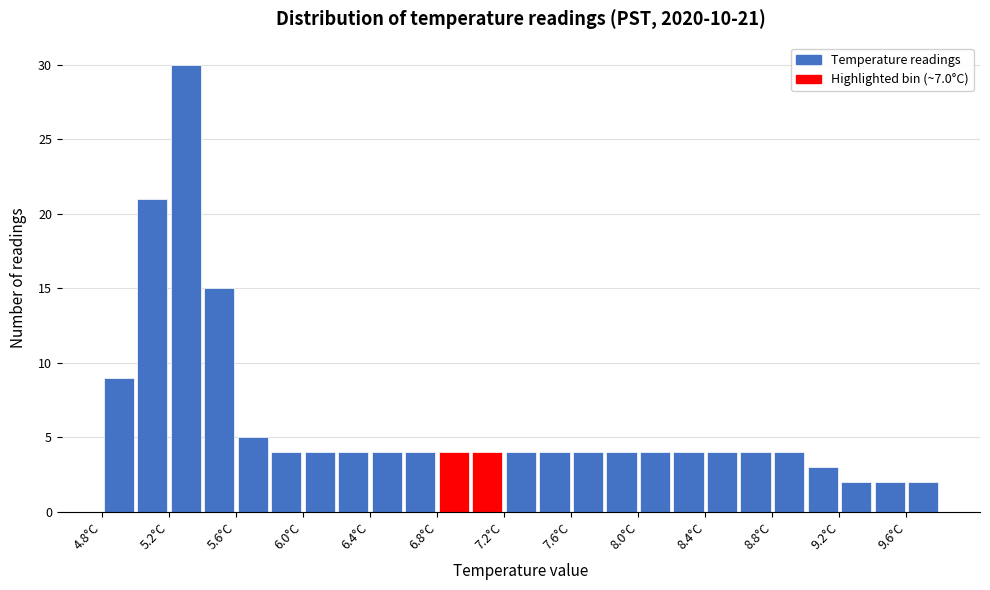

Which range on the x-axis has the tallest bar?

5.2 to 5.4